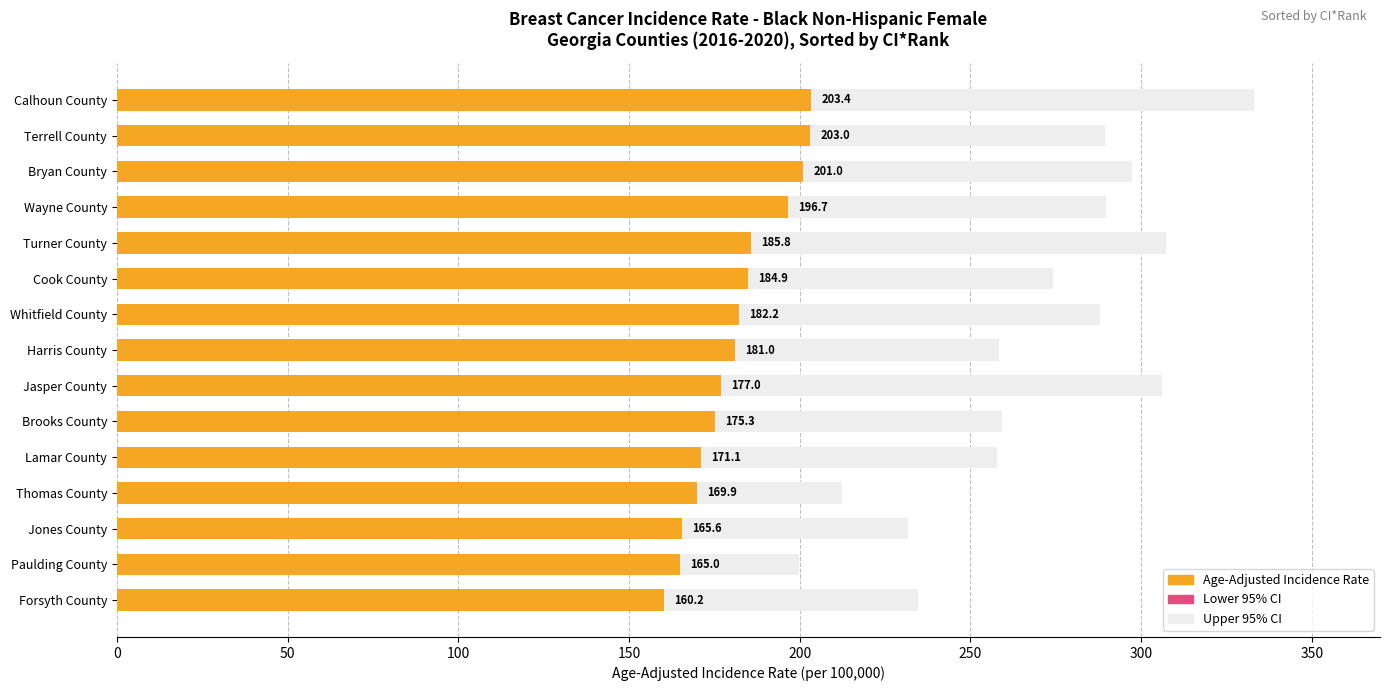

At how many categories does at least one series exceed 228?

13